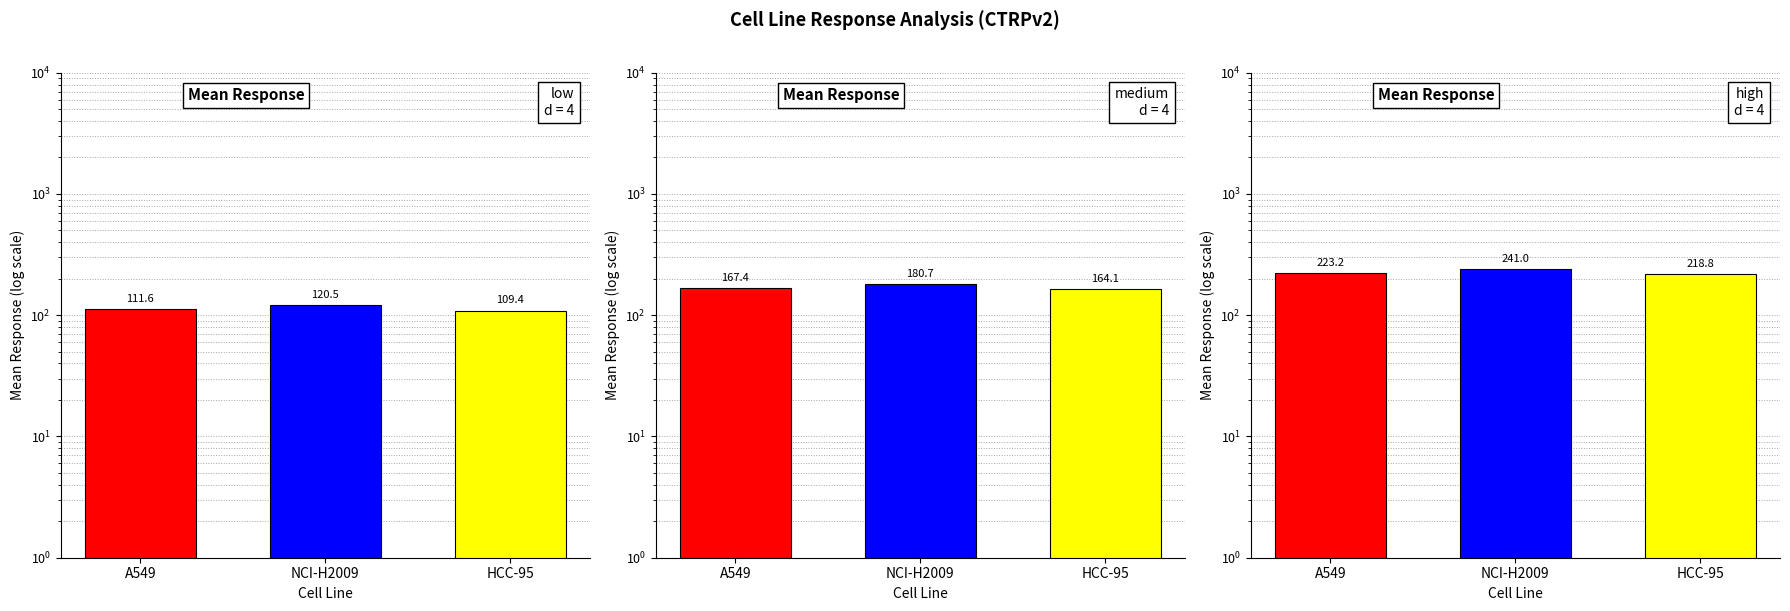

How many series are shown in this chart?

1